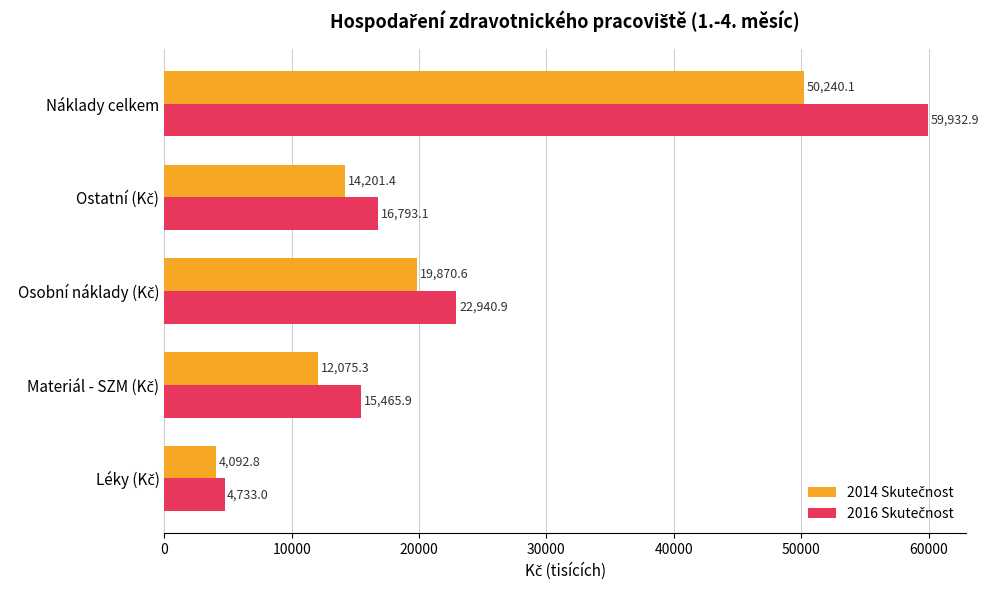

At which category is the sum across all series the highest?

Náklady celkem